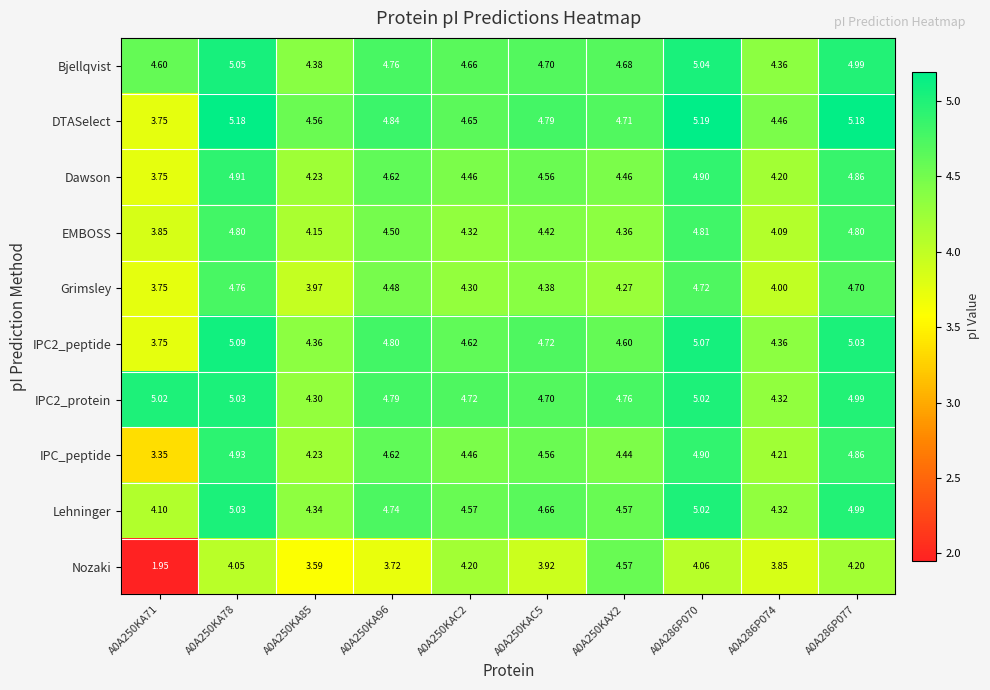

Which series changed the most between A0A250KAX2 and A0A286P074?

Nozaki